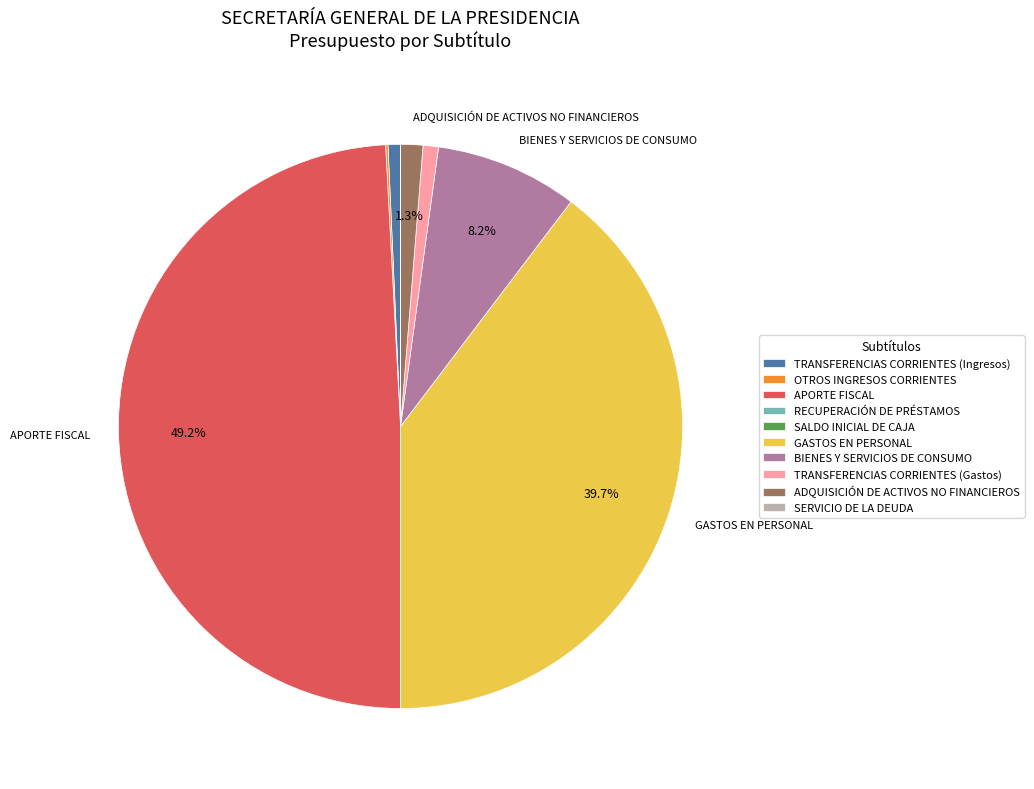

Which slice is the largest?

APORTE FISCAL